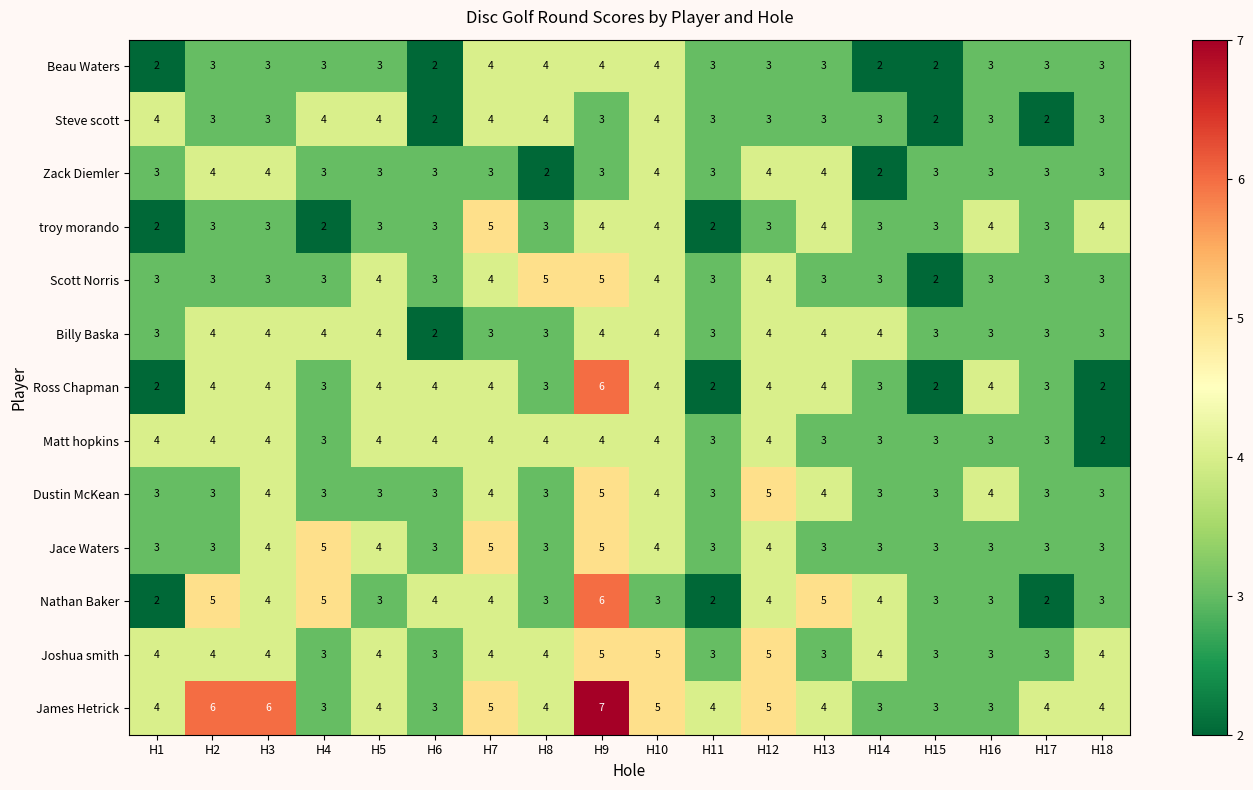

Which category has the highest value in the troy morando series?

H7